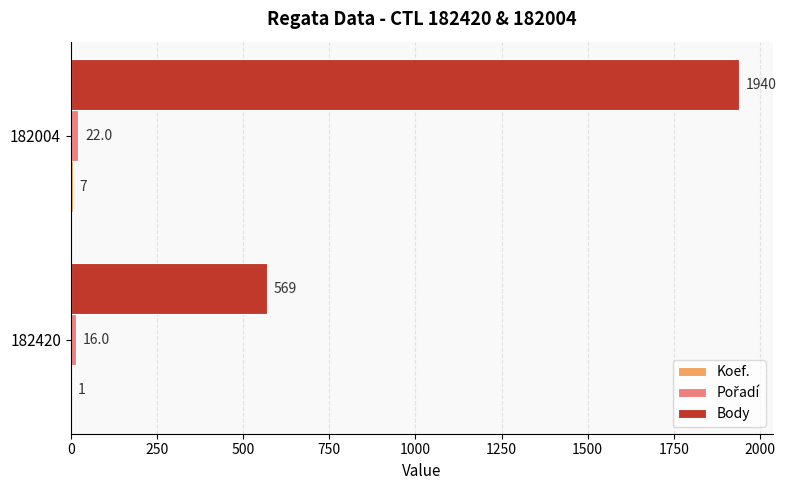

Which series has the largest total across all categories?

Body